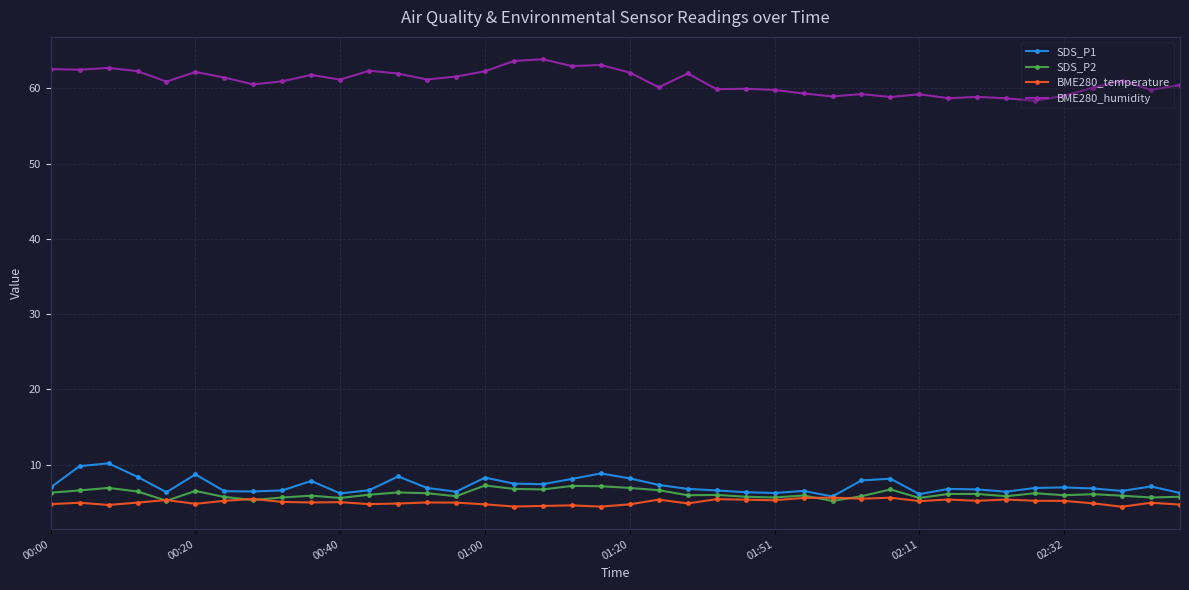

Count the number of data series in this chart.

4